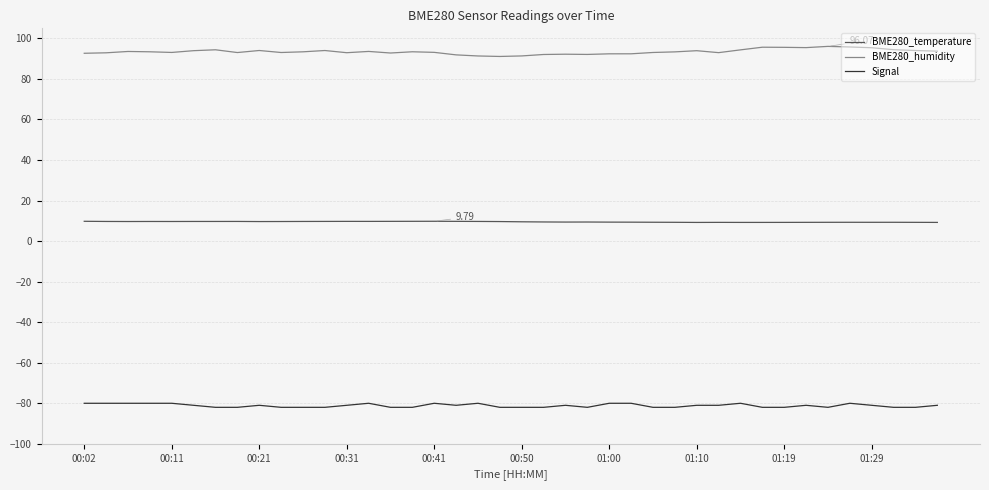

List the series in order of their peak value, lowest first.

Signal, BME280_temperature, BME280_humidity